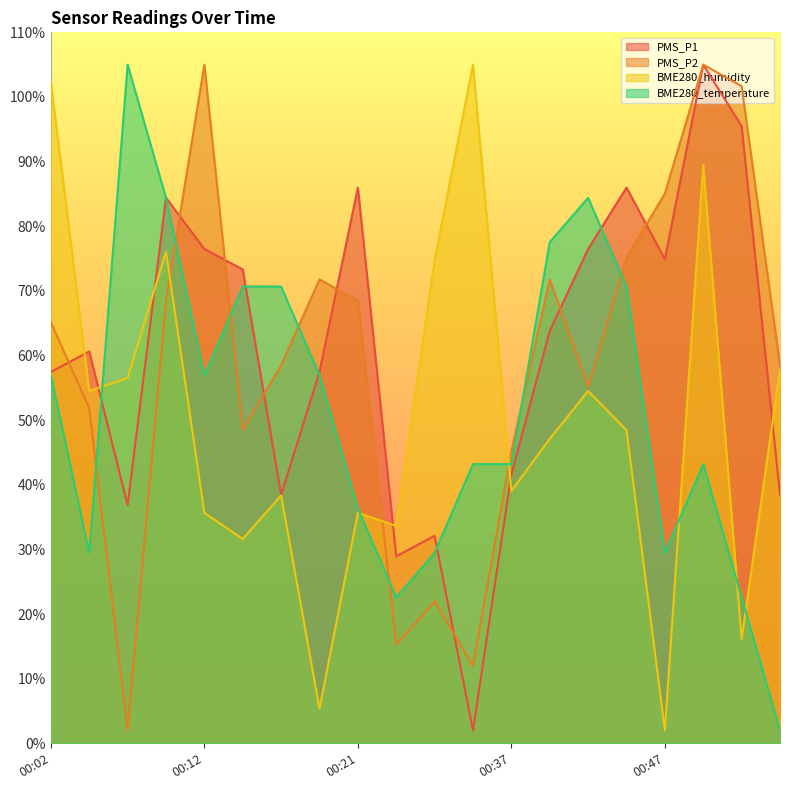

At which label does PMS_P2 reach its minimum?

00:07